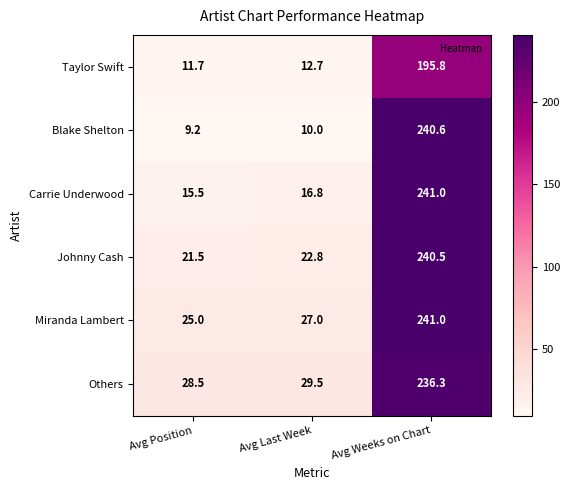

At how many categories does at least one series exceed 115?

1